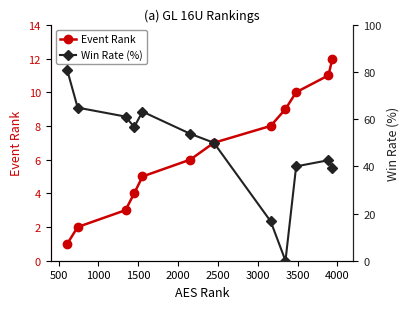

What is the highest value of the Event Rank series?

12